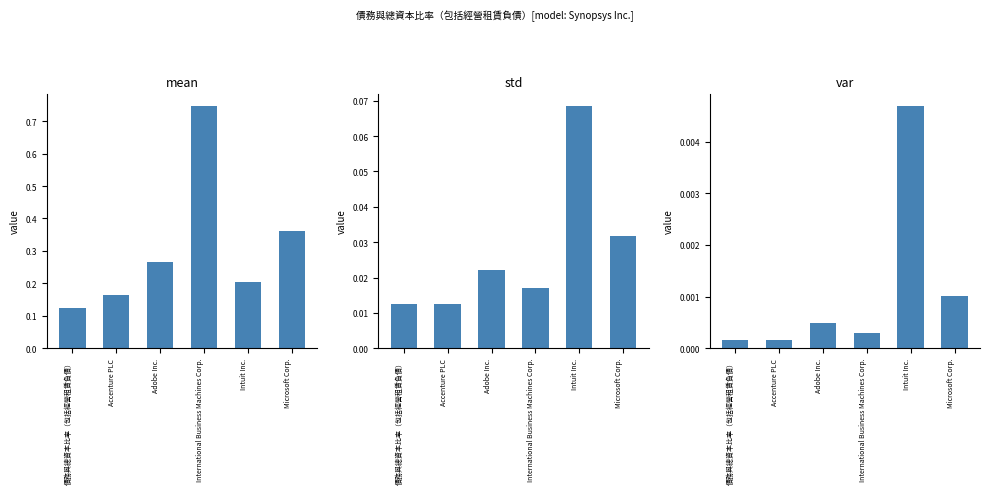

Rank the categories by value from lowest to highest.

Accenture PLC, 債務與總資本比率（包括經營租賃負債）, International Business Machines Corp., Adobe Inc., Microsoft Corp., Intuit Inc.